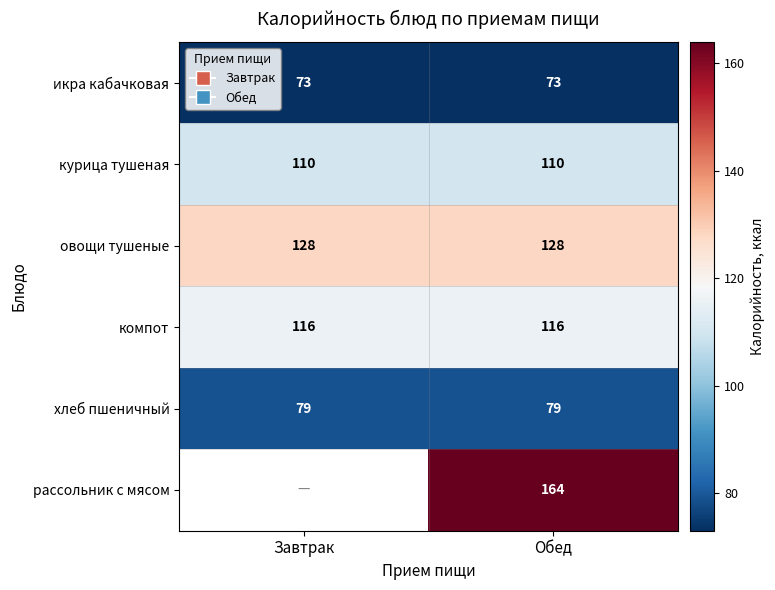

What is the highest value of the компот series?

116